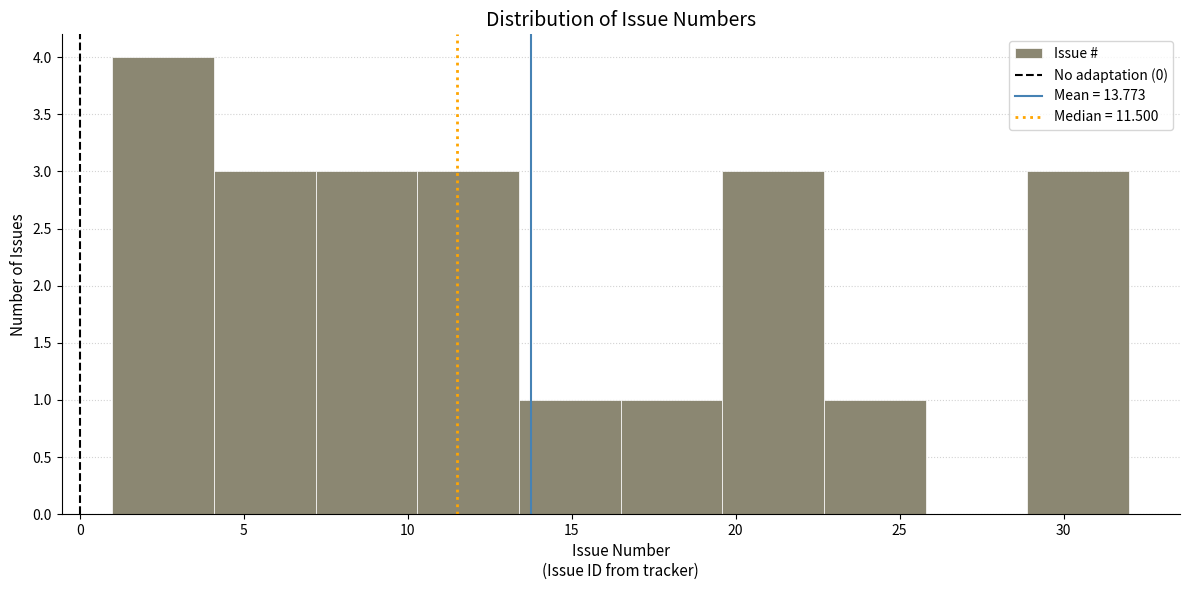

How tall is the bar that spans 22.7 to 25.8 on the x-axis? Neither the bar edges nor the heights are printed on the chart, so give them approximately, as read against the axes.

1